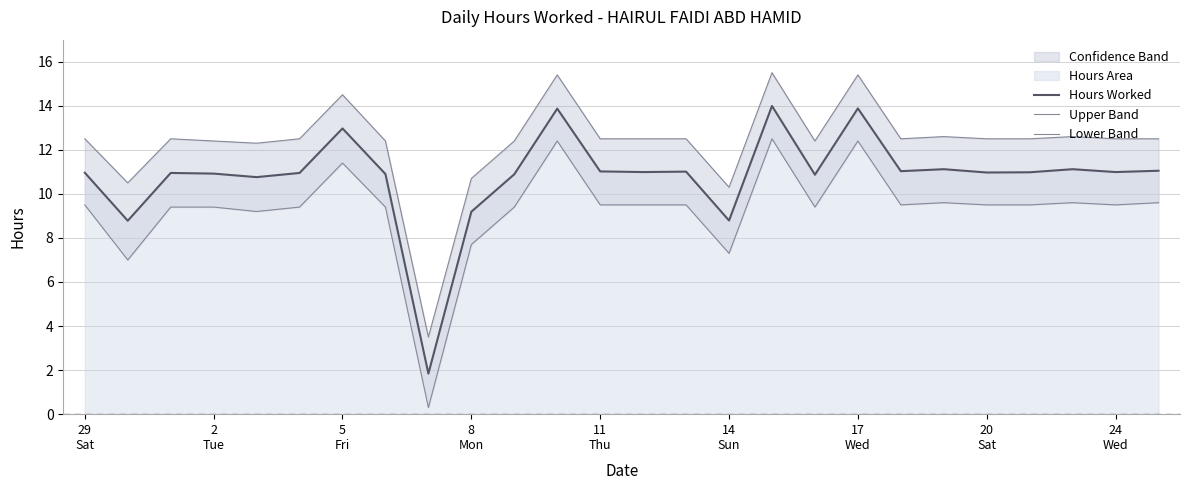

What is the highest value of the Hours Worked series?

14.0